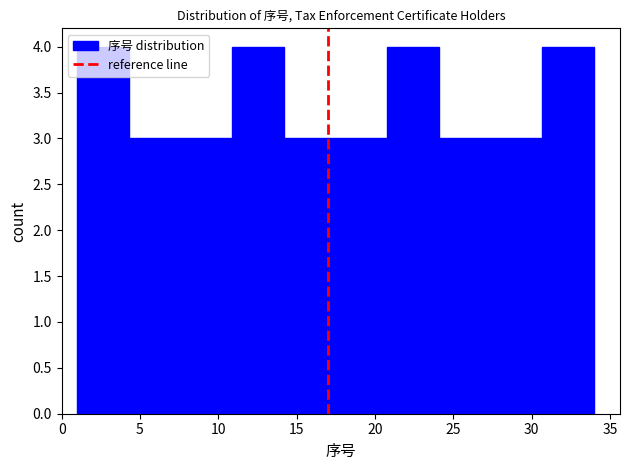

Reading left to right, transcribe this chart: for each bar, give the range it covers on the x-axis and its height. Neither the bar edges nor the heights are printed on the chart, so give them approximately, as read against the axes.

1.0 to 4.3: 4
4.3 to 7.6: 3
7.6 to 10.9: 3
10.9 to 14.2: 4
14.2 to 17.5: 3
17.5 to 20.8: 3
20.8 to 24.1: 4
24.1 to 27.4: 3
27.4 to 30.7: 3
30.7 to 34.0: 4